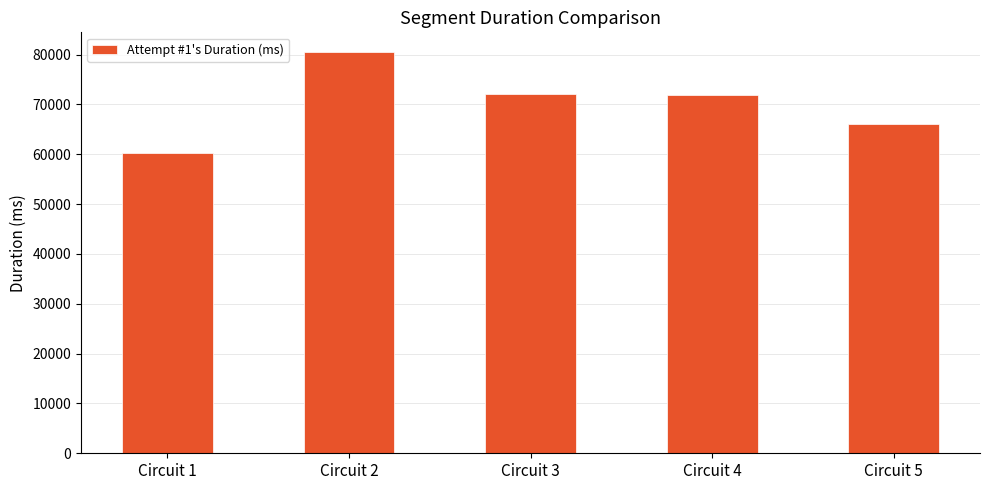

The value at Circuit 2 is 80426. True or false?

True